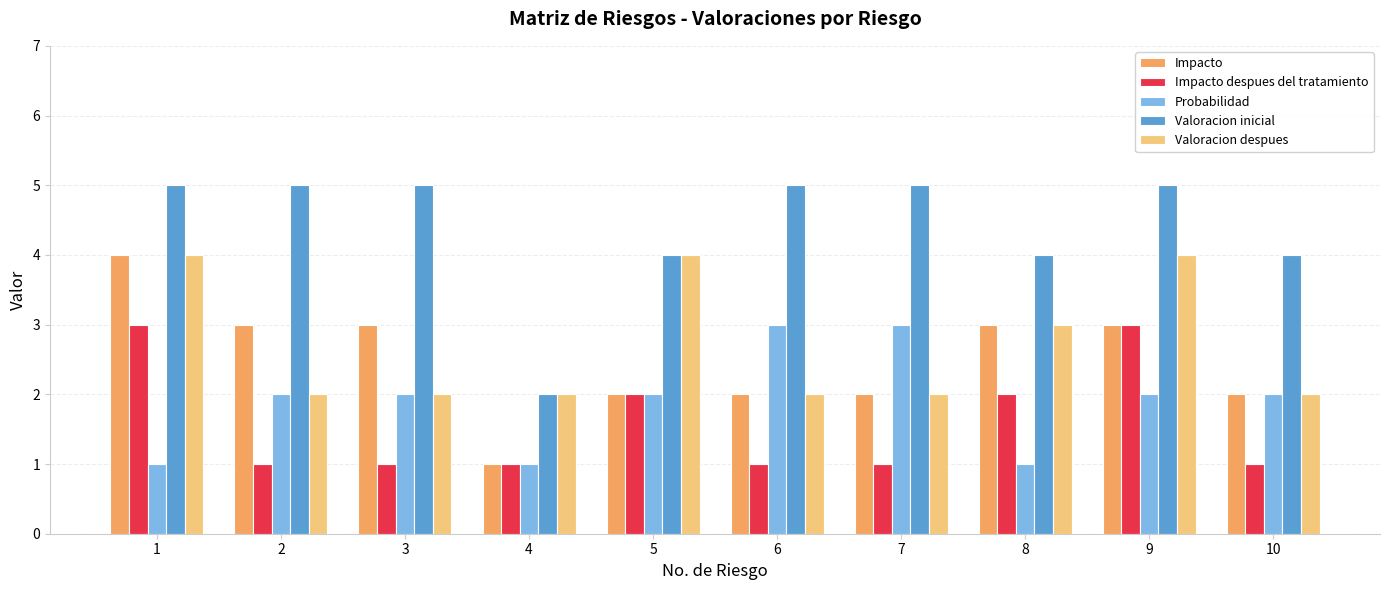

Count the Impacto values in the range 2 to 3.

8